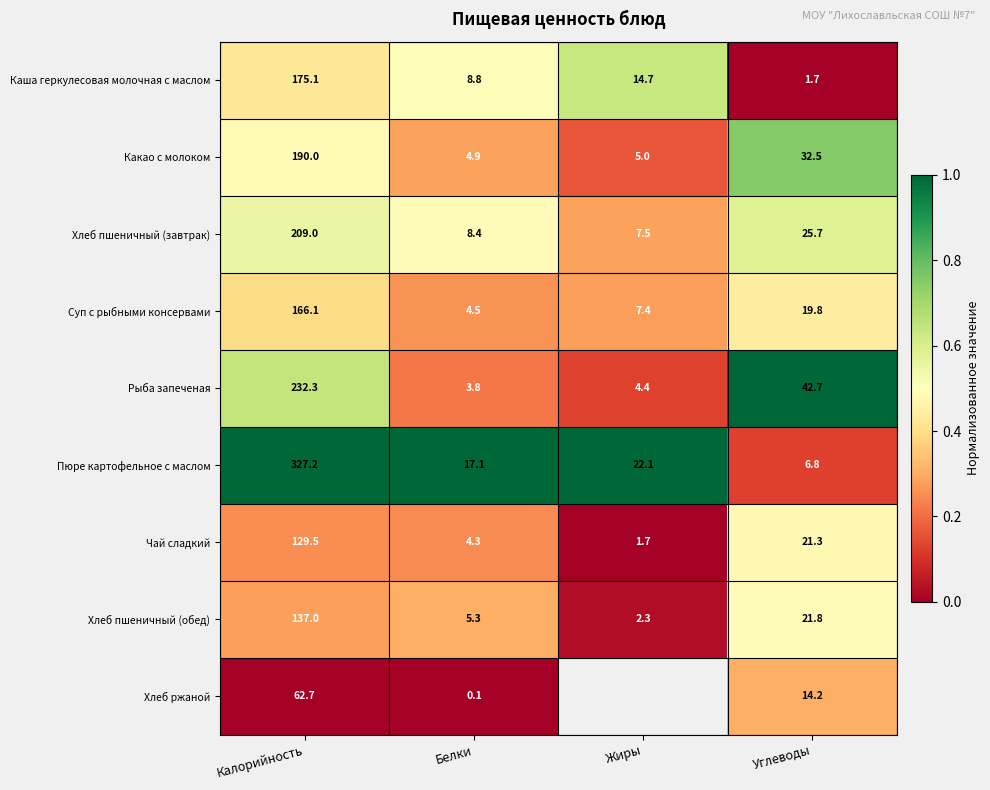

True or false: Рыба запеченая has a value of 0.2 at Жиры.

False